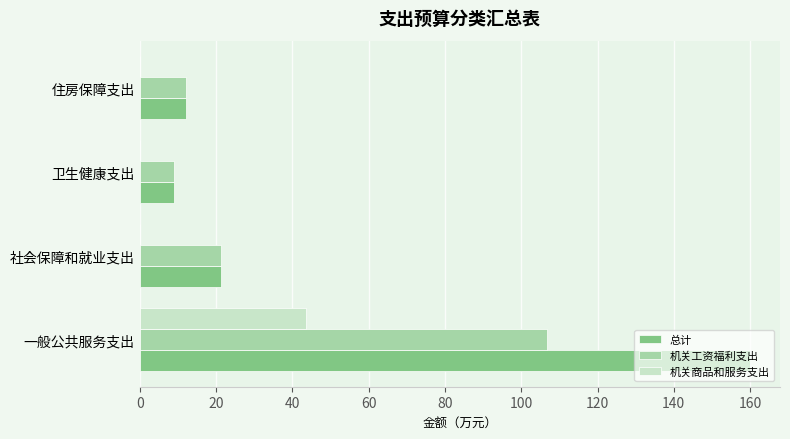

What is the greatest value displayed?

159.8